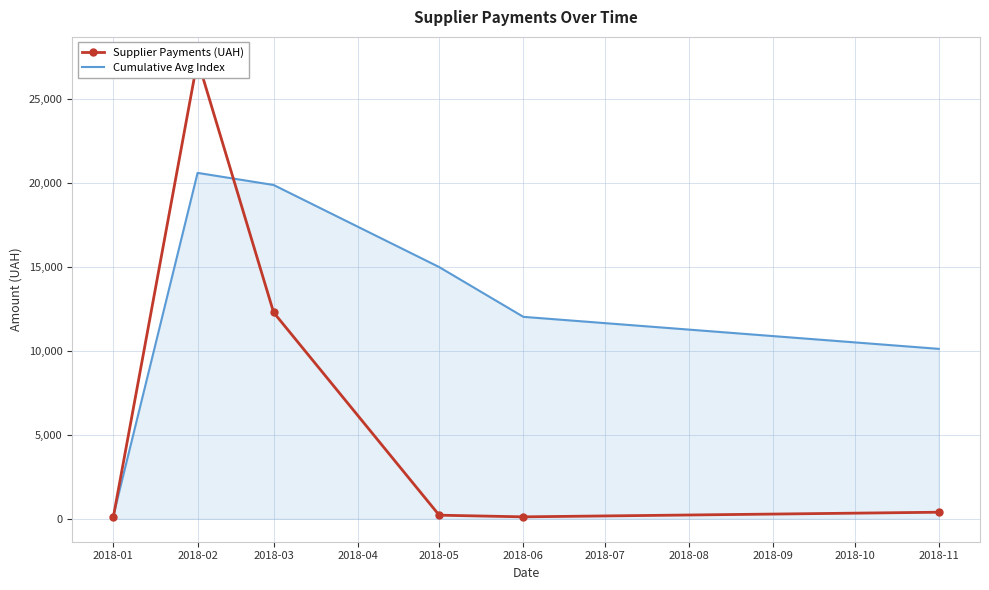

In Supplier Payments (UAH), how many points are lower than both neighbors (excluding endpoints)?

1